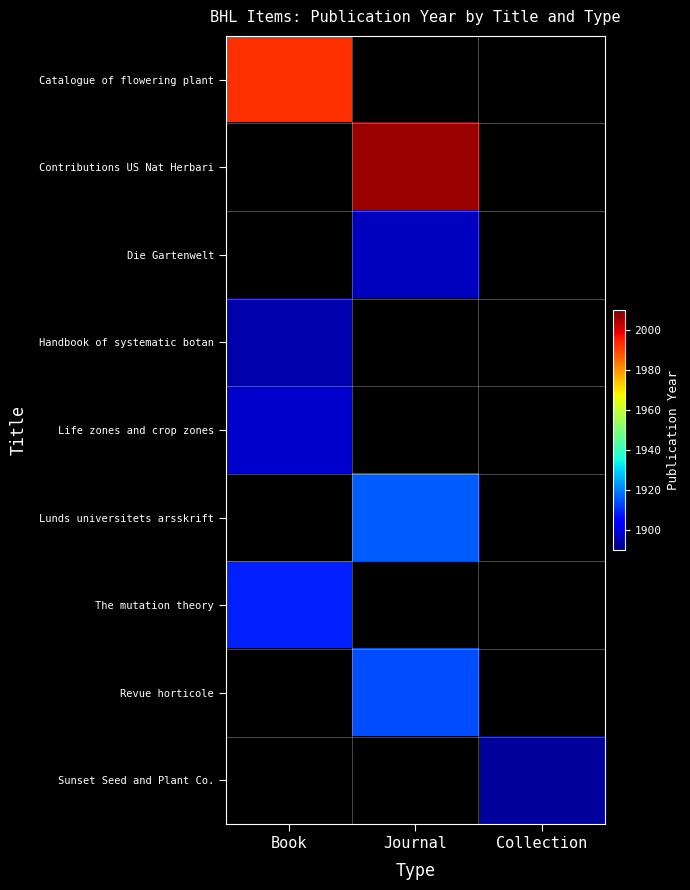

Is the value of The mutation theory at Book greater than the value of Life zones and crop zones at Collection?

No